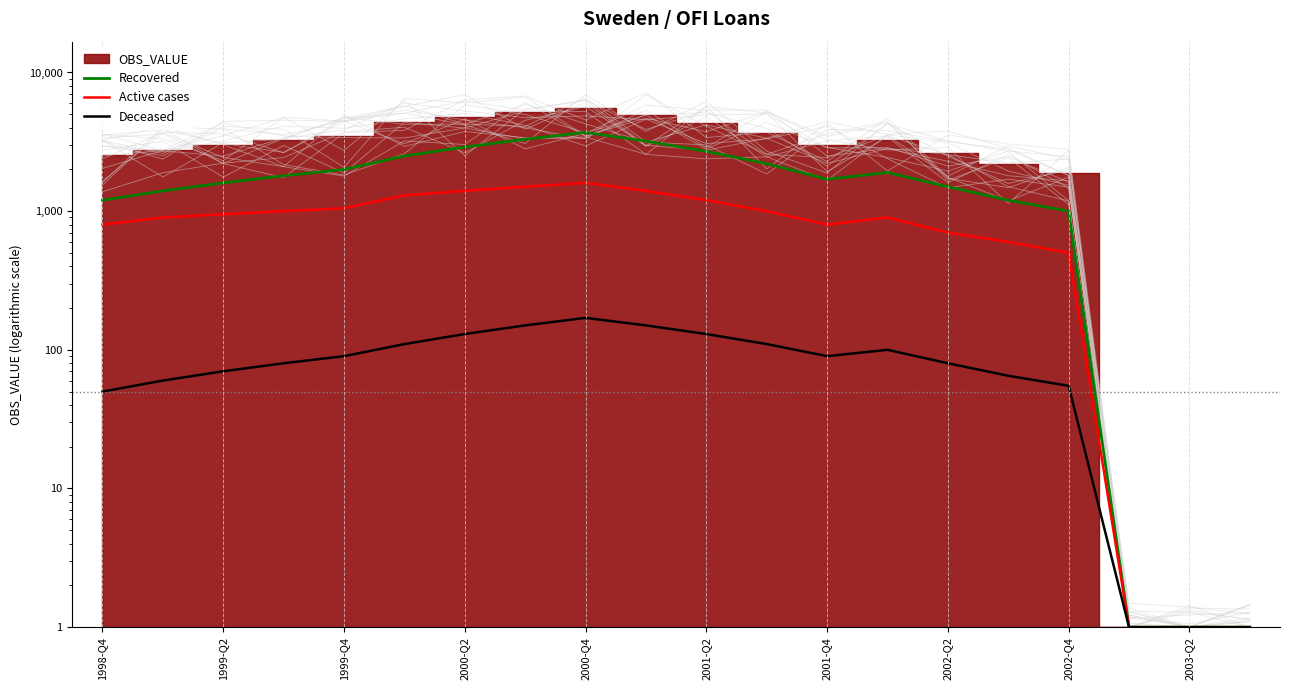

What is the difference between the maximum and minimum values in the Deceased series?

169